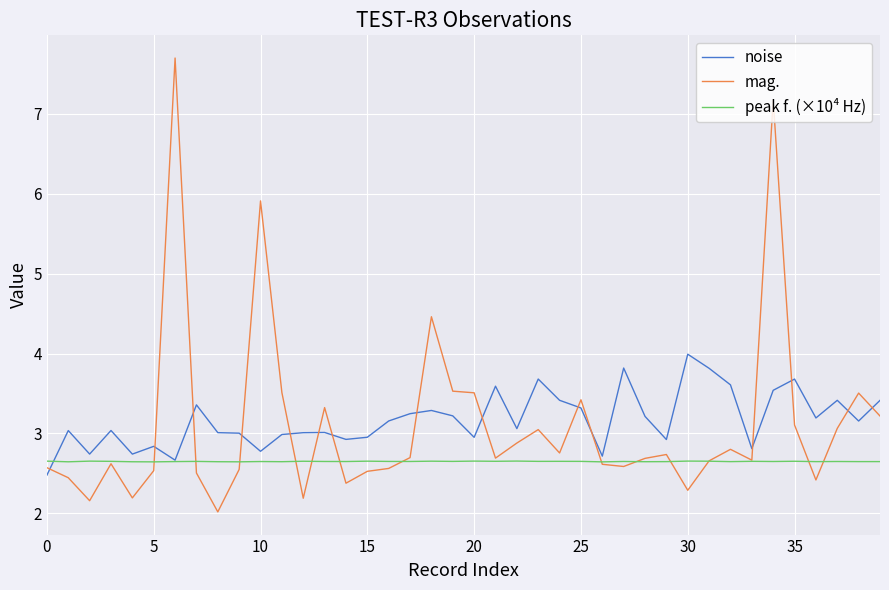

Which series has the largest range (max minus min)?

mag.